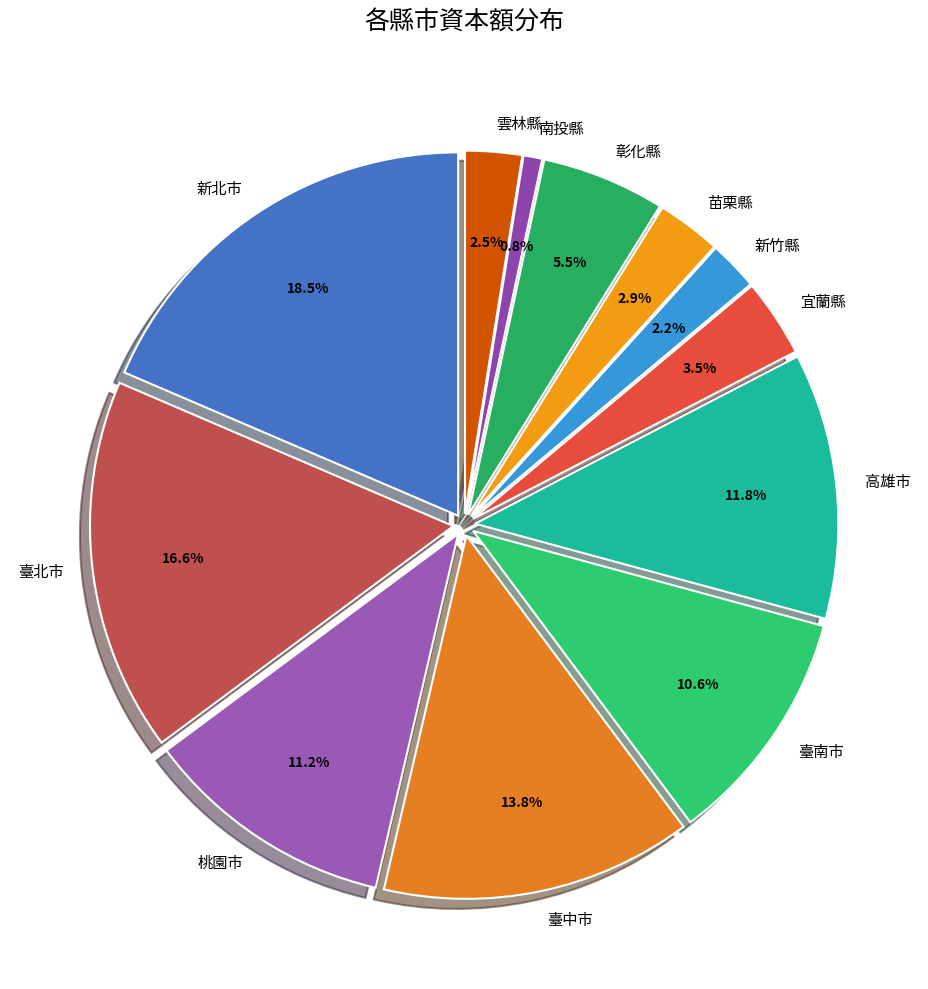

To the nearest percent, what is the difference between the 新北市 and 新竹縣 slice percentages?

16%